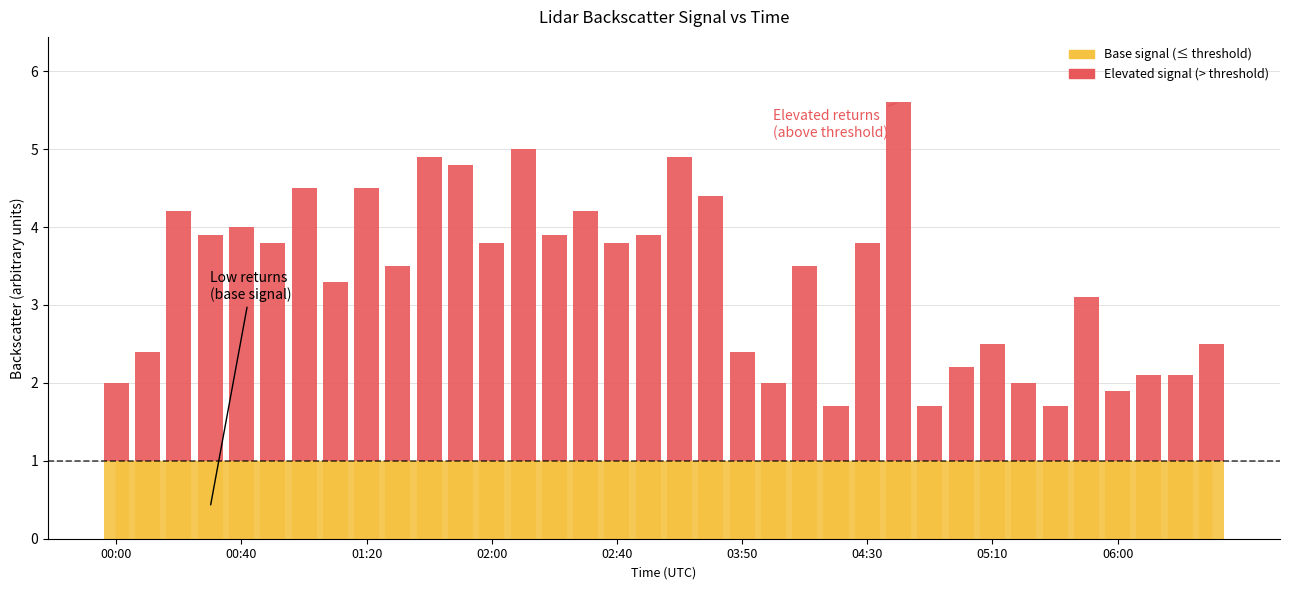

Between 32 and 00:40, which is larger?

00:40